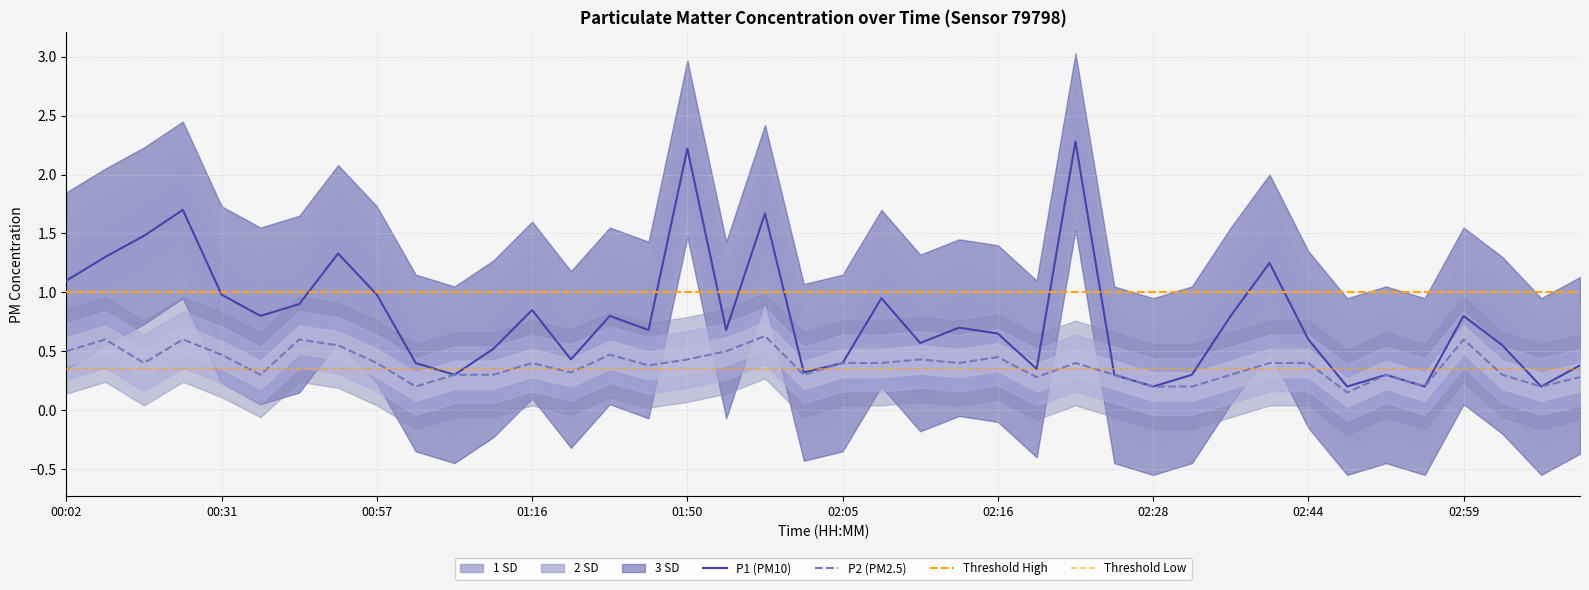

How many lines are shown in the chart?

2